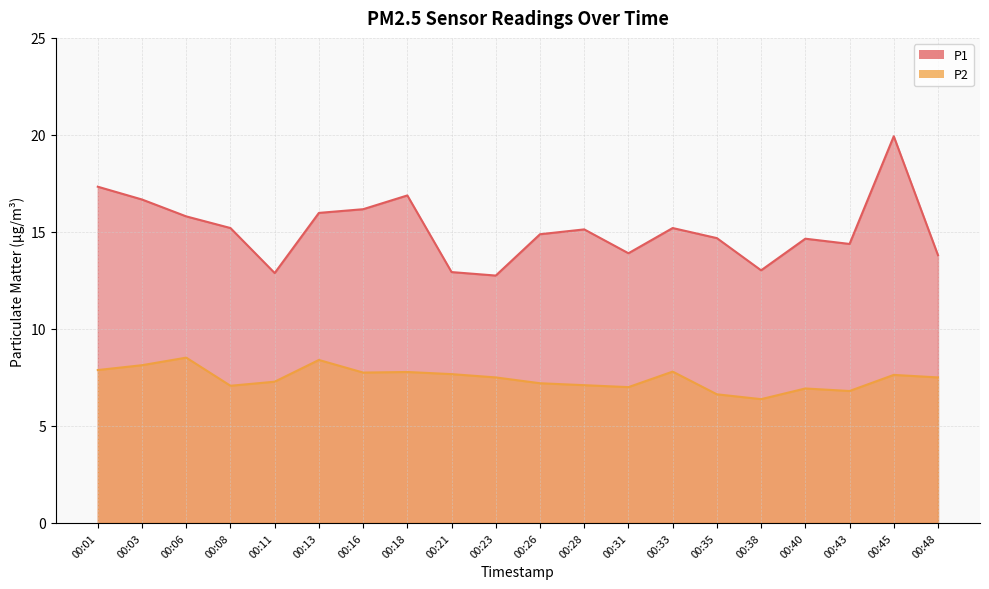

Where is P2 nearest to the value 7?

00:31